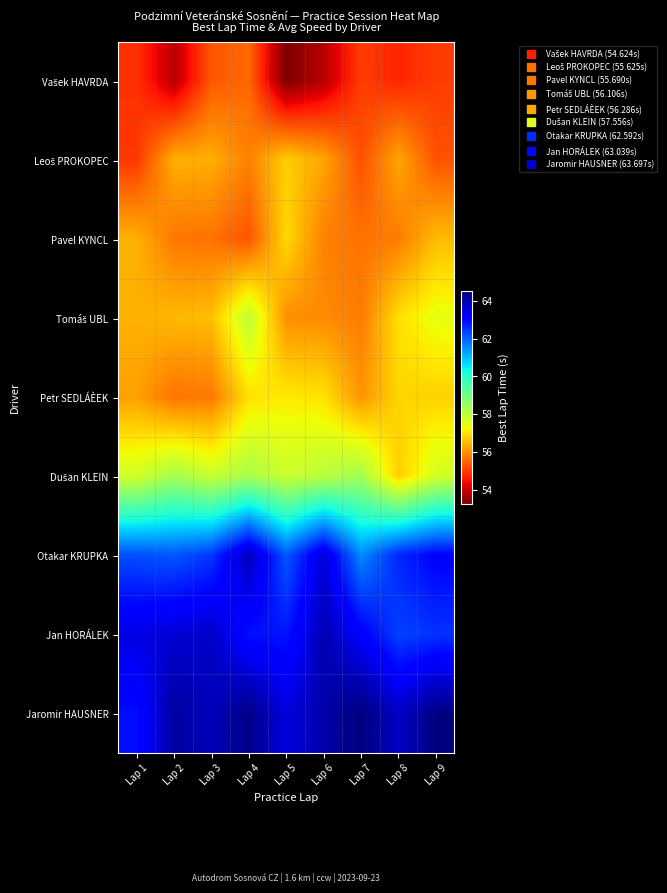

Rank the series by their maximum value, from lowest to highest.

Vašek HAVRDA, Leoš PROKOPEC, Pavel KYNCL, Petr SEDLÁÈEK, Tomáš UBL, Dušan KLEIN, Otakar KRUPKA, Jan HORÁLEK, Jaromir HAUSNER